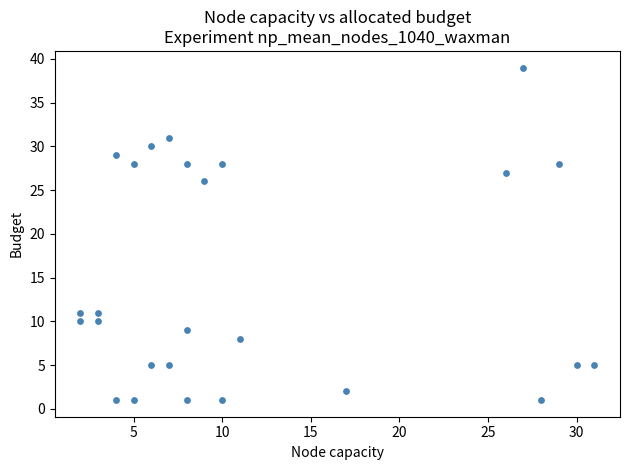

What is the range of X values (max minus min)?

29